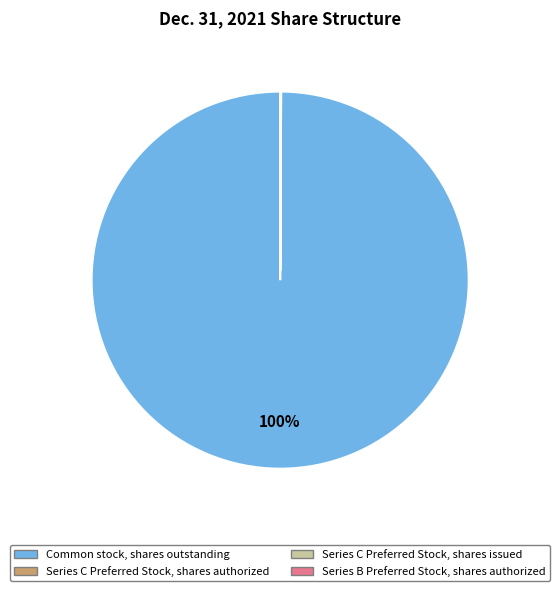

Which category has the biggest portion of the pie?

Common stock, shares outstanding